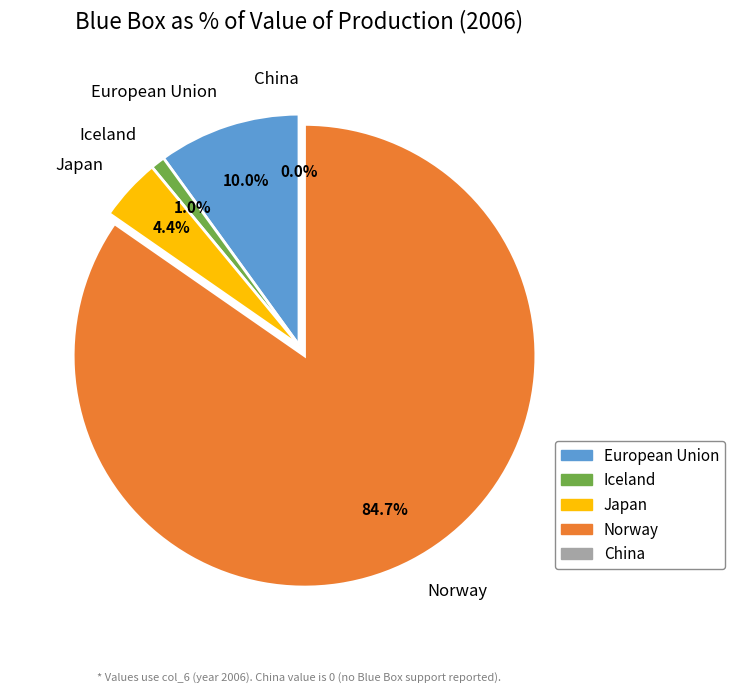

To the nearest percent, what portion does Japan represent?

4%